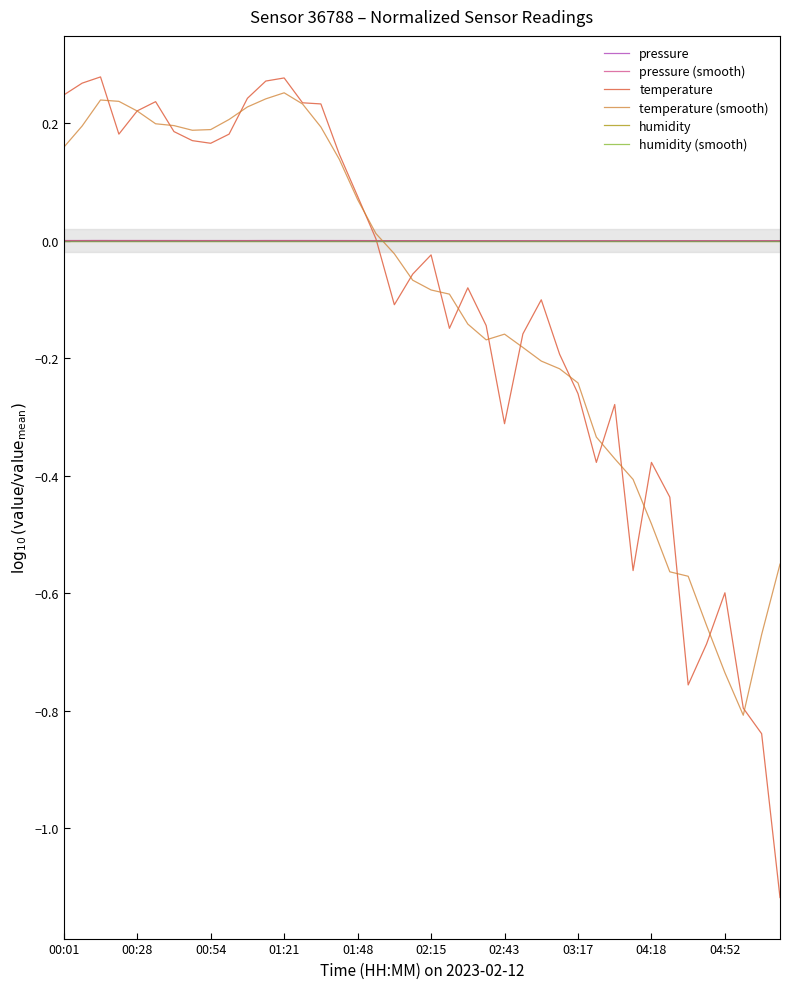

At how many categories does at least one series exceed 0?

40